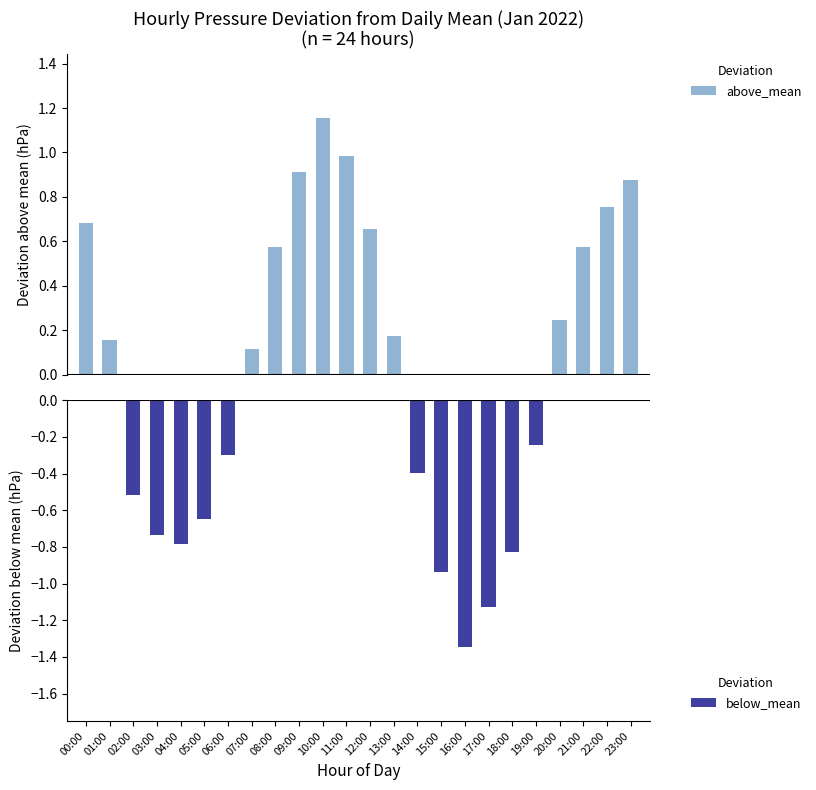

Which series changed the most between 17:00 and 22:00?

below_mean